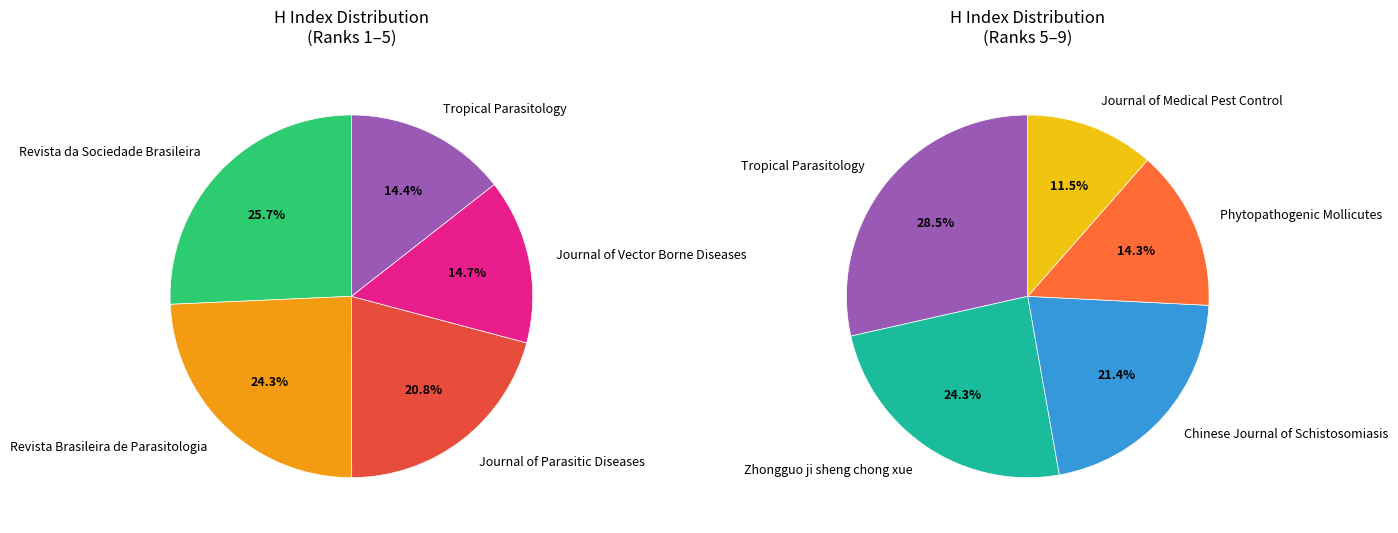

Is it true that Phytopathogenic Mollicutes is 18% of the pie?

False